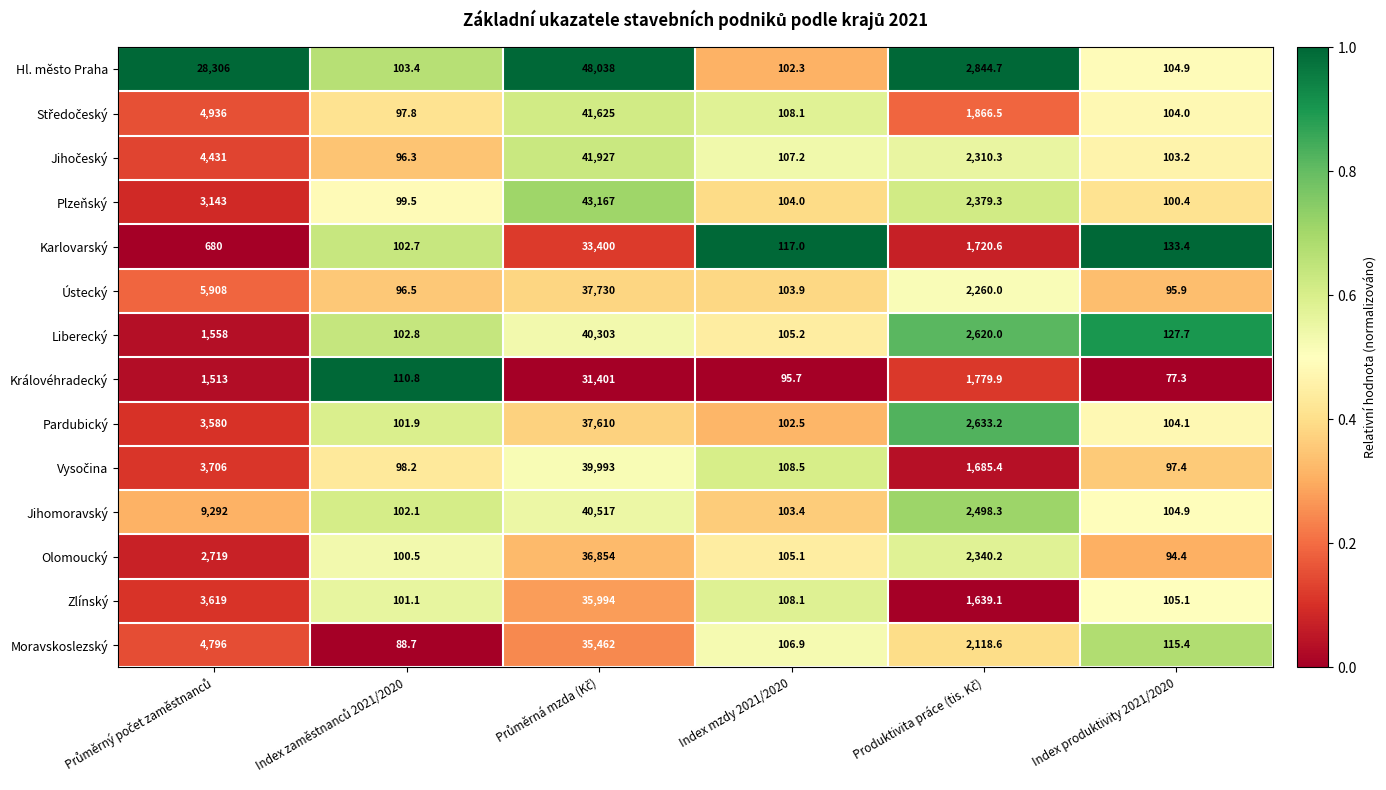

What is the difference between the maximum and second lowest values in the Ústecký series?

37633.5